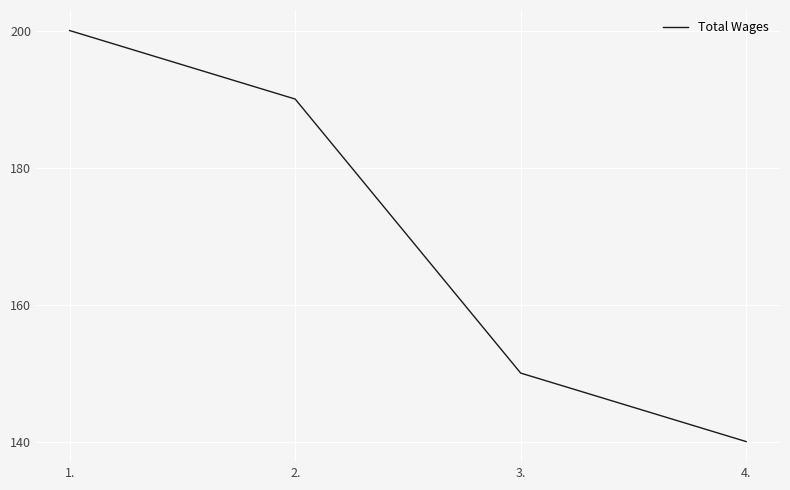

What is the maximum value shown in the chart?

200